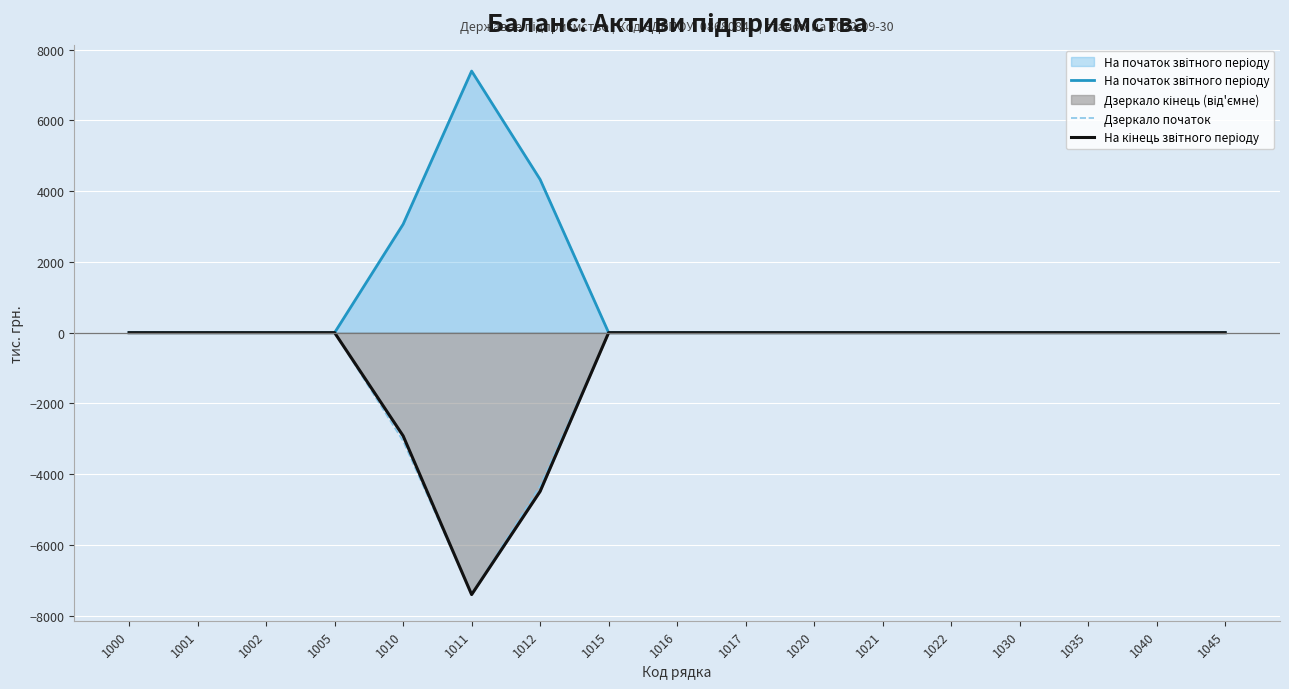

What is the sum of all Дзеркало початок values?

-14792